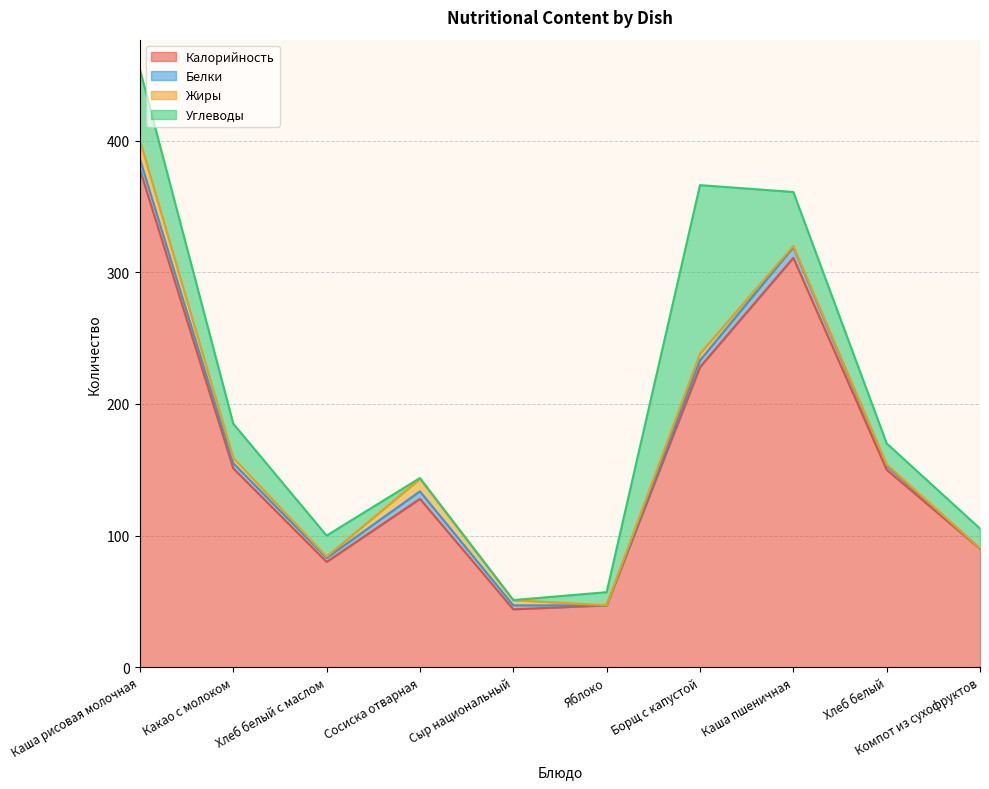

Where do Углеводы and Белки first cross each other?

Хлеб белый с маслом and Сосиска отварная